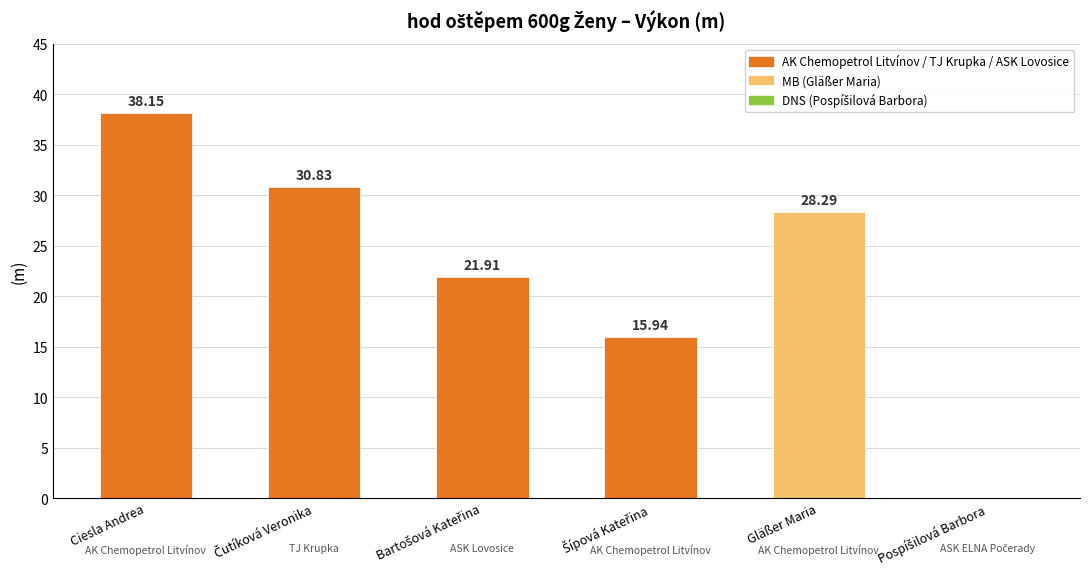

What is the label of the 3rd bar from the right?

Šípová Kateřina